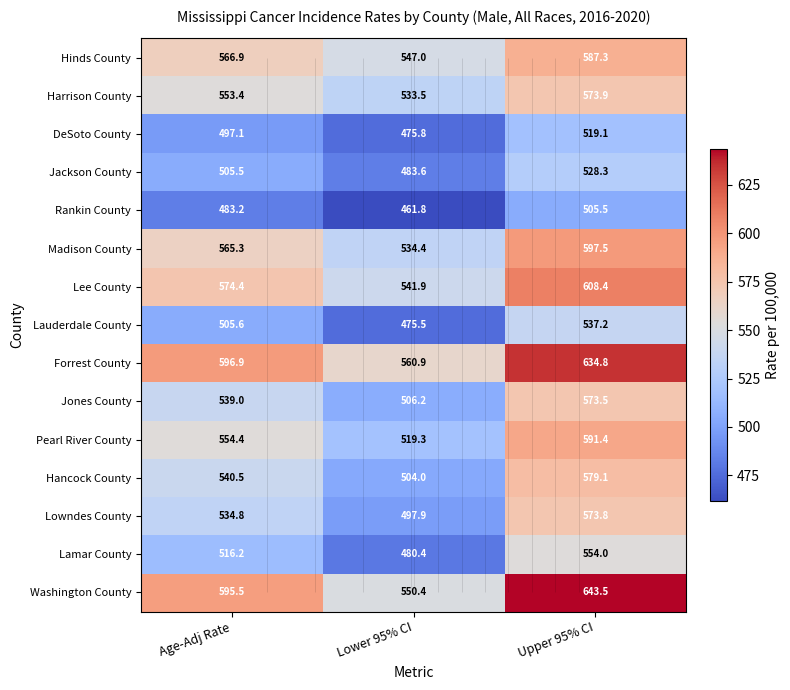

What is the sum of the Harrison County values at Age-Adj Rate and Lower 95% CI?

1086.9